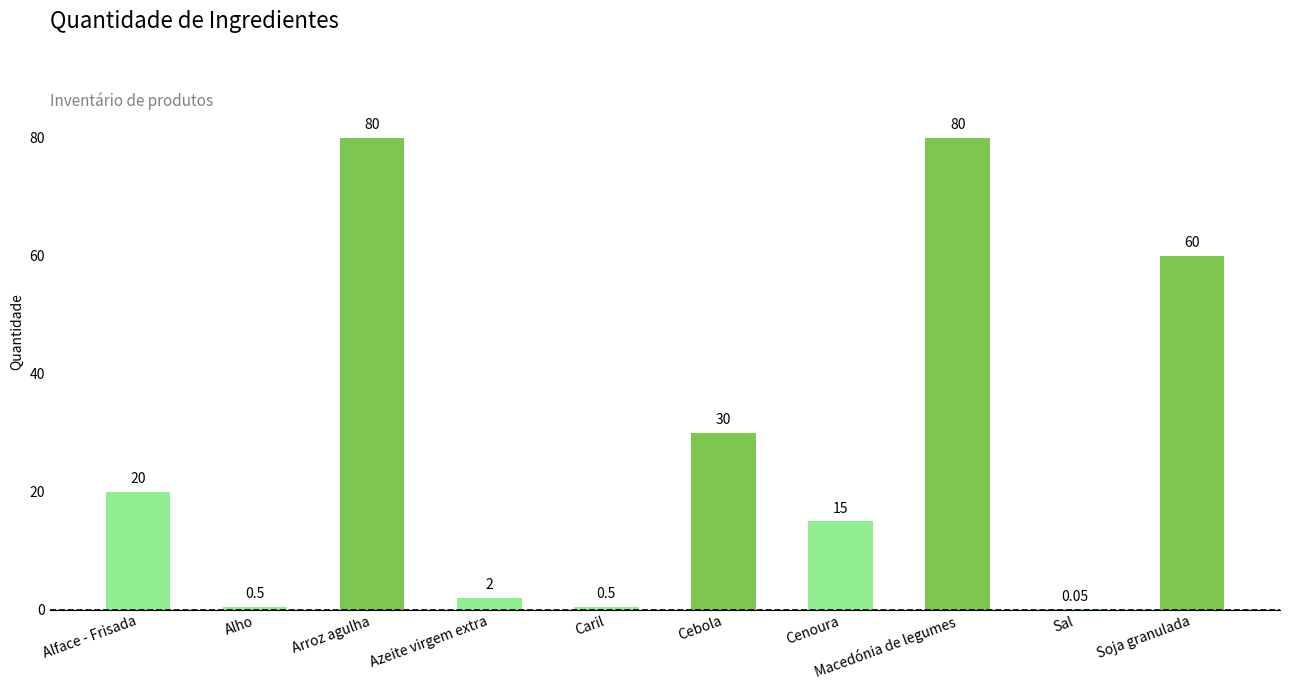

Where is the data nearest to the value 40?

Cebola